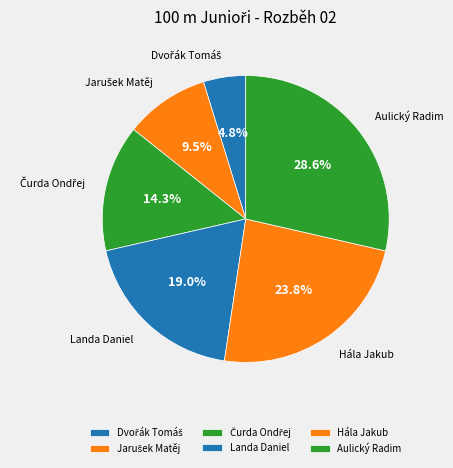

Rank the categories by value from lowest to highest.

Dvořák Tomáš, Jarušek Matěj, Čurda Ondřej, Landa Daniel, Hála Jakub, Aulický Radim